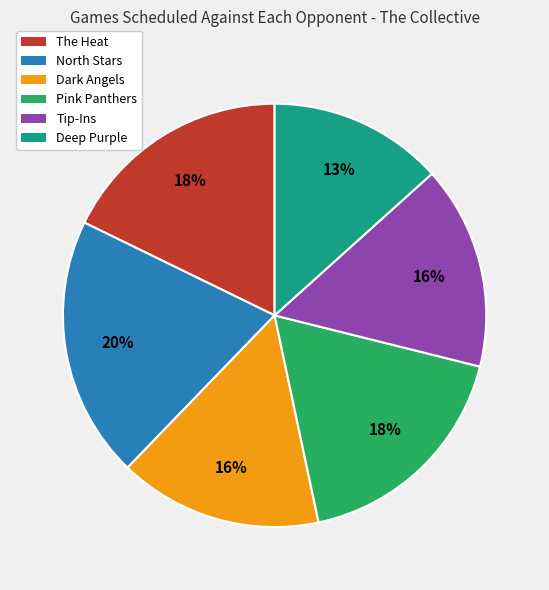

Is there any slice that represents more than half of the pie?

No